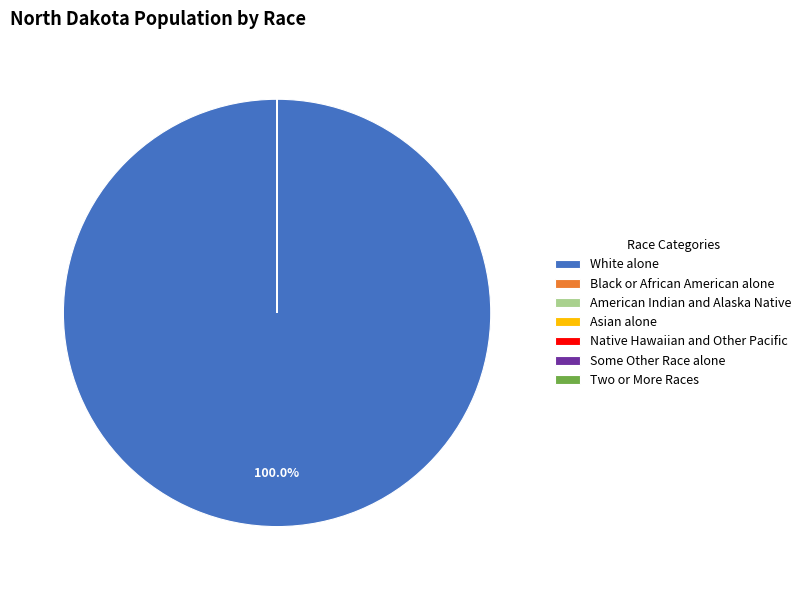

Which category has the biggest portion of the pie?

White alone